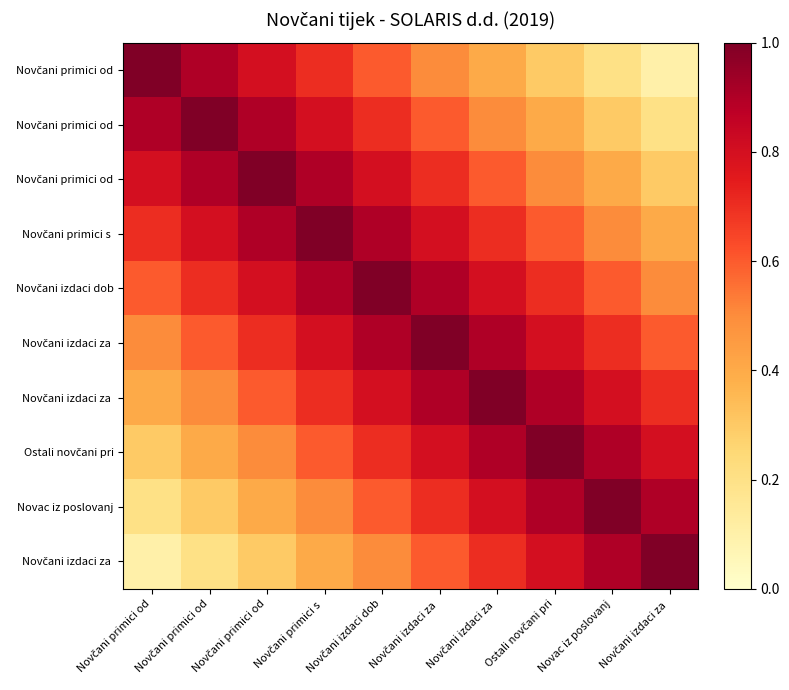

What is the smallest value displayed?

0.1